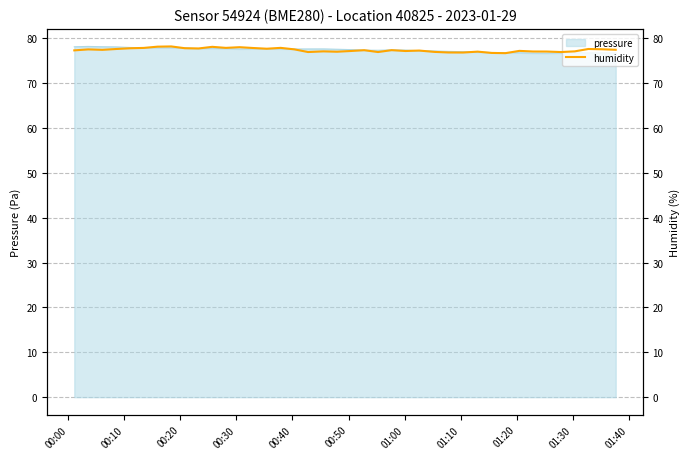

Does the chart display data point markers on the line(s)?

No